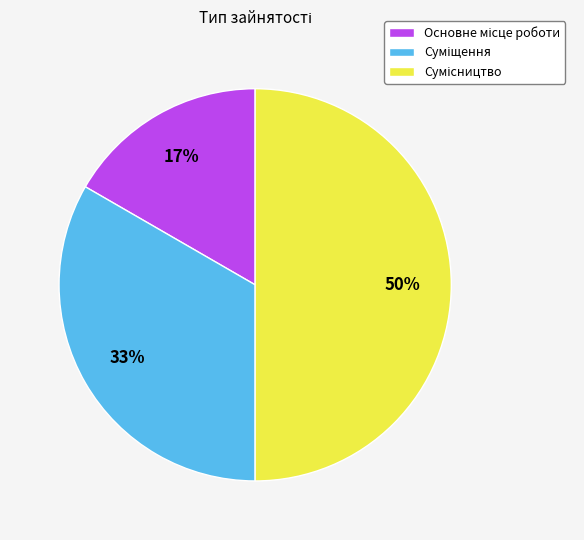

To the nearest percent, what is the average slice percentage?

33%